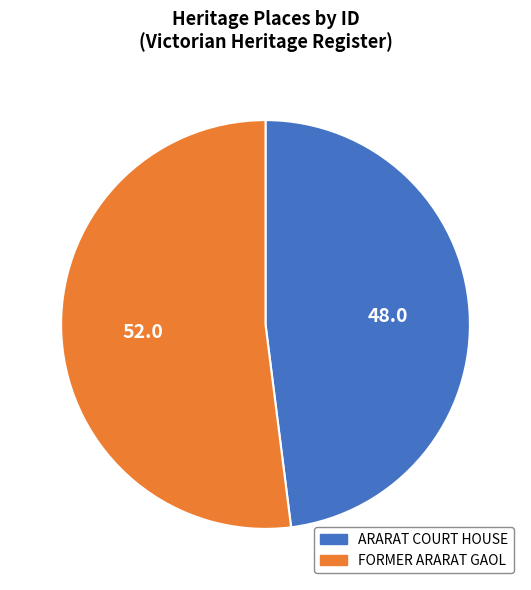

The FORMER ARARAT GAOL slice represents 52% of the pie. True or false?

True